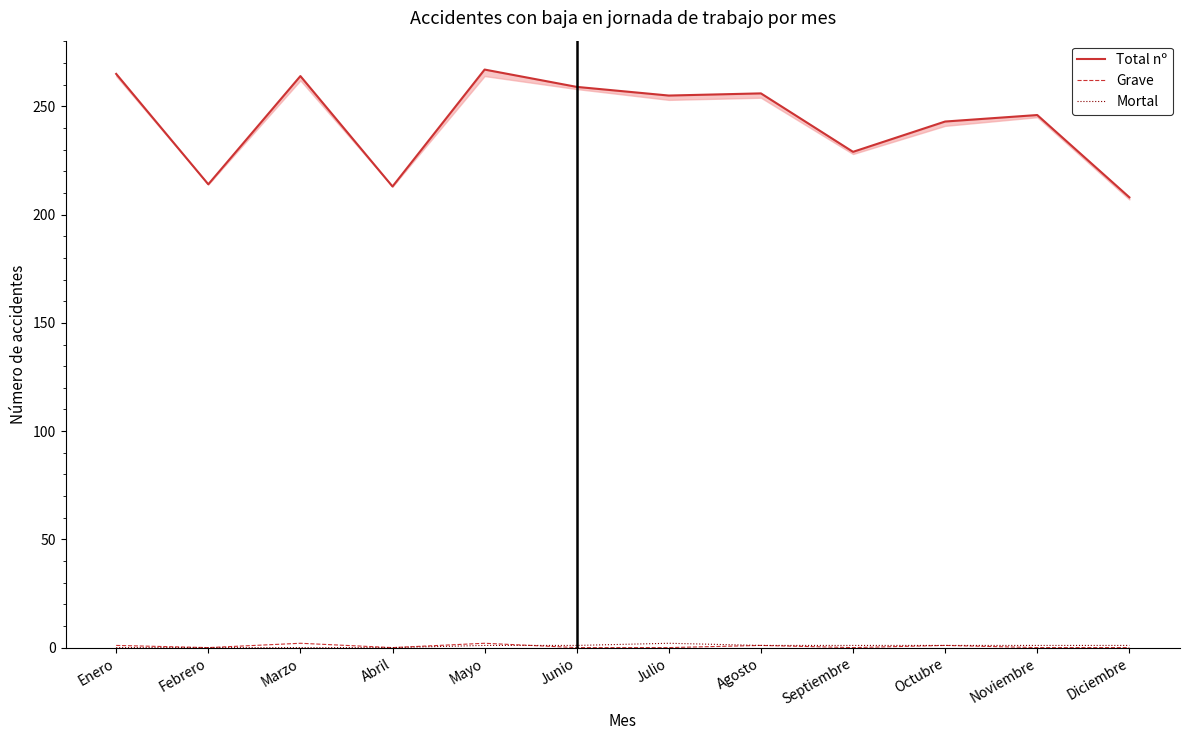

Rank the categories by Mortal value from lowest to highest.

Enero, Febrero, Marzo, Abril, Mayo, Junio, Agosto, Septiembre, Octubre, Noviembre, Diciembre, Julio